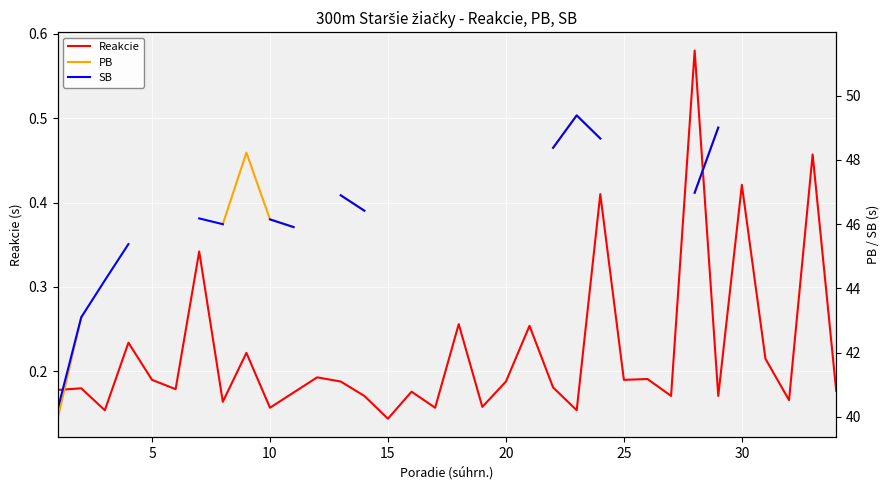

Where is Reakcie nearest to the value 0?

15